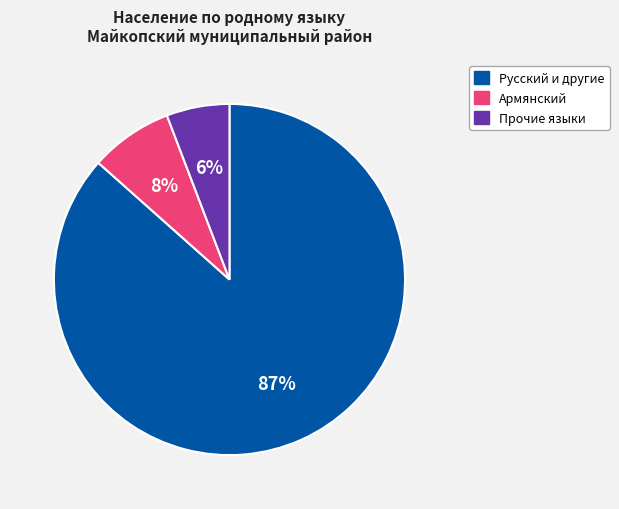

Is there any slice that represents more than half of the pie?

Yes